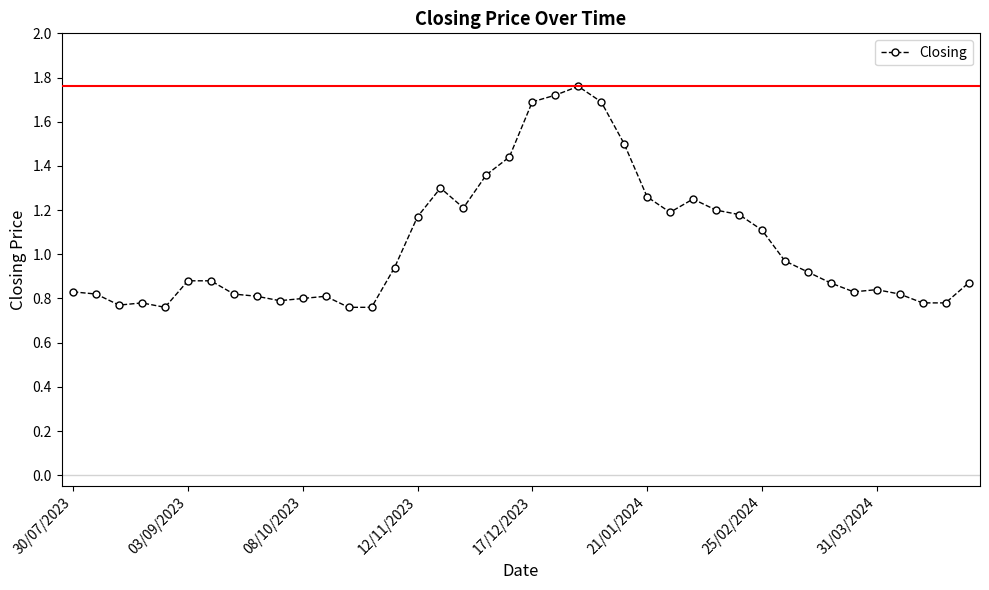

What is the sum of all values?

41.9